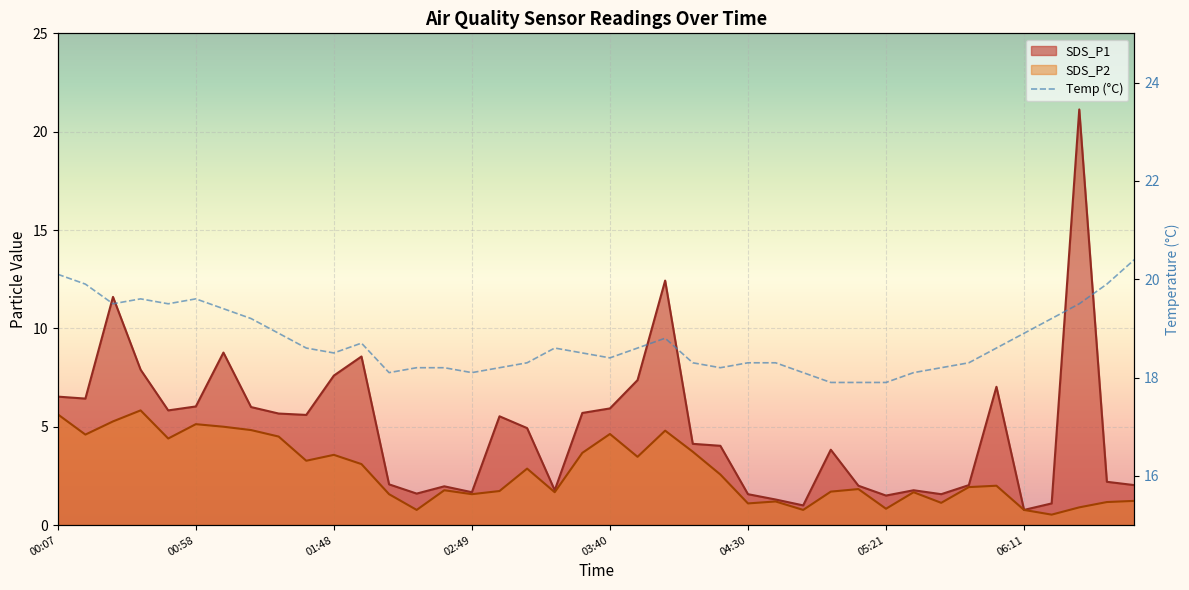

Reading left to right, transcribe all the data shown in this chart.

SDS_P1: 6.5	6.4	11.6	7.9	5.8	6.0	8.8	6.0	5.7	5.6	7.6	8.6	2.1	1.6	2.0	1.7	5.5	4.9	1.8	5.7	5.9	7.4	12.4	4.1	4.0	1.6	1.3	1.0	3.8	2.0	1.5	1.8	1.6	2.0	7.0	0.8	1.1	21.1	2.2	2.0
SDS_P2: 5.6	4.6	5.3	5.8	4.4	5.1	5.0	4.8	4.5	3.3	3.6	3.1	1.6	0.8	1.8	1.6	1.7	2.9	1.7	3.7	4.6	3.5	4.8	3.7	2.6	1.1	1.2	0.8	1.7	1.8	0.8	1.7	1.1	1.9	2.0	0.8	0.5	0.9	1.2	1.2